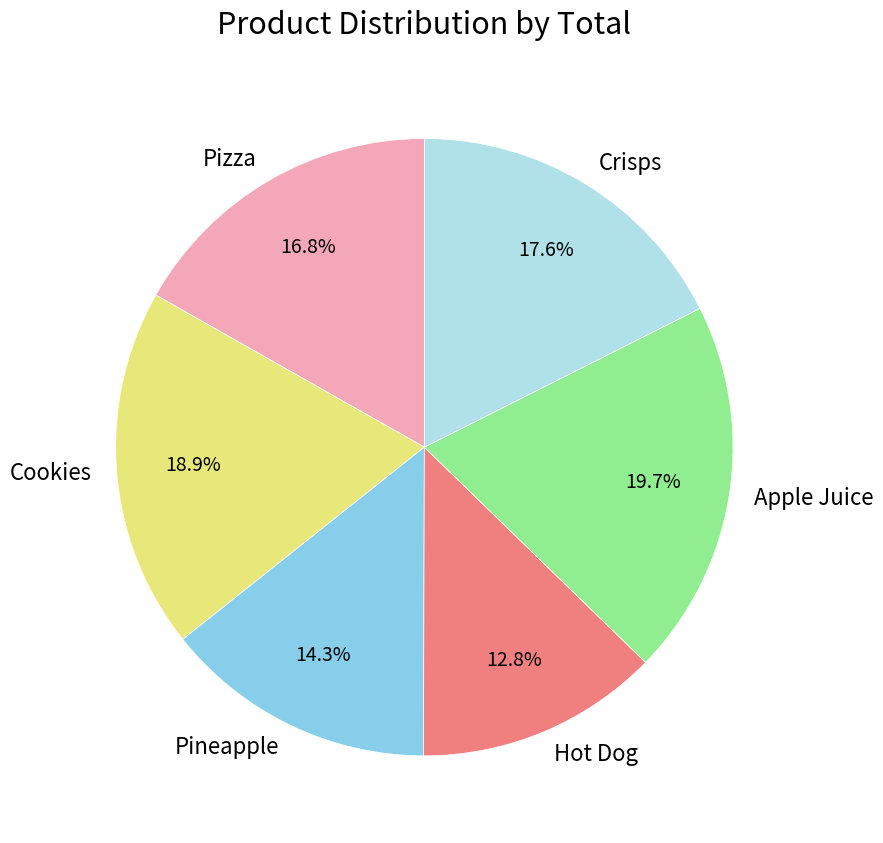

Approximately how many times larger is the value at Hot Dog compared to Pizza?

0.8